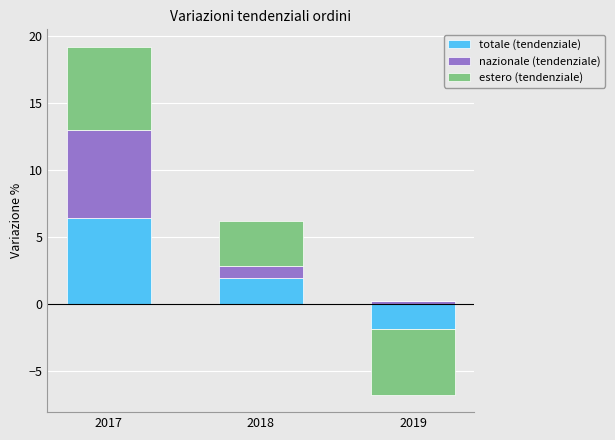

What is the maximum value shown in the chart?

6.6